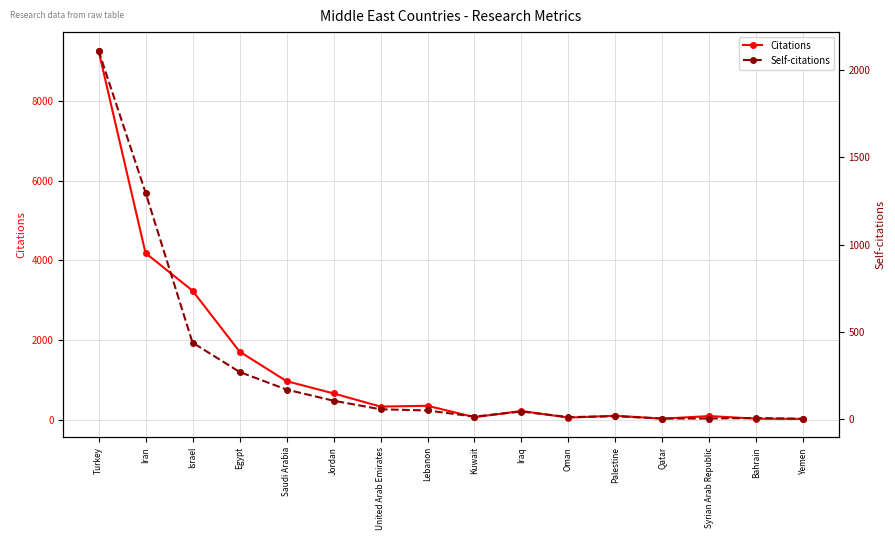

Is it true that Self-citations equals 1 at Yemen?

True